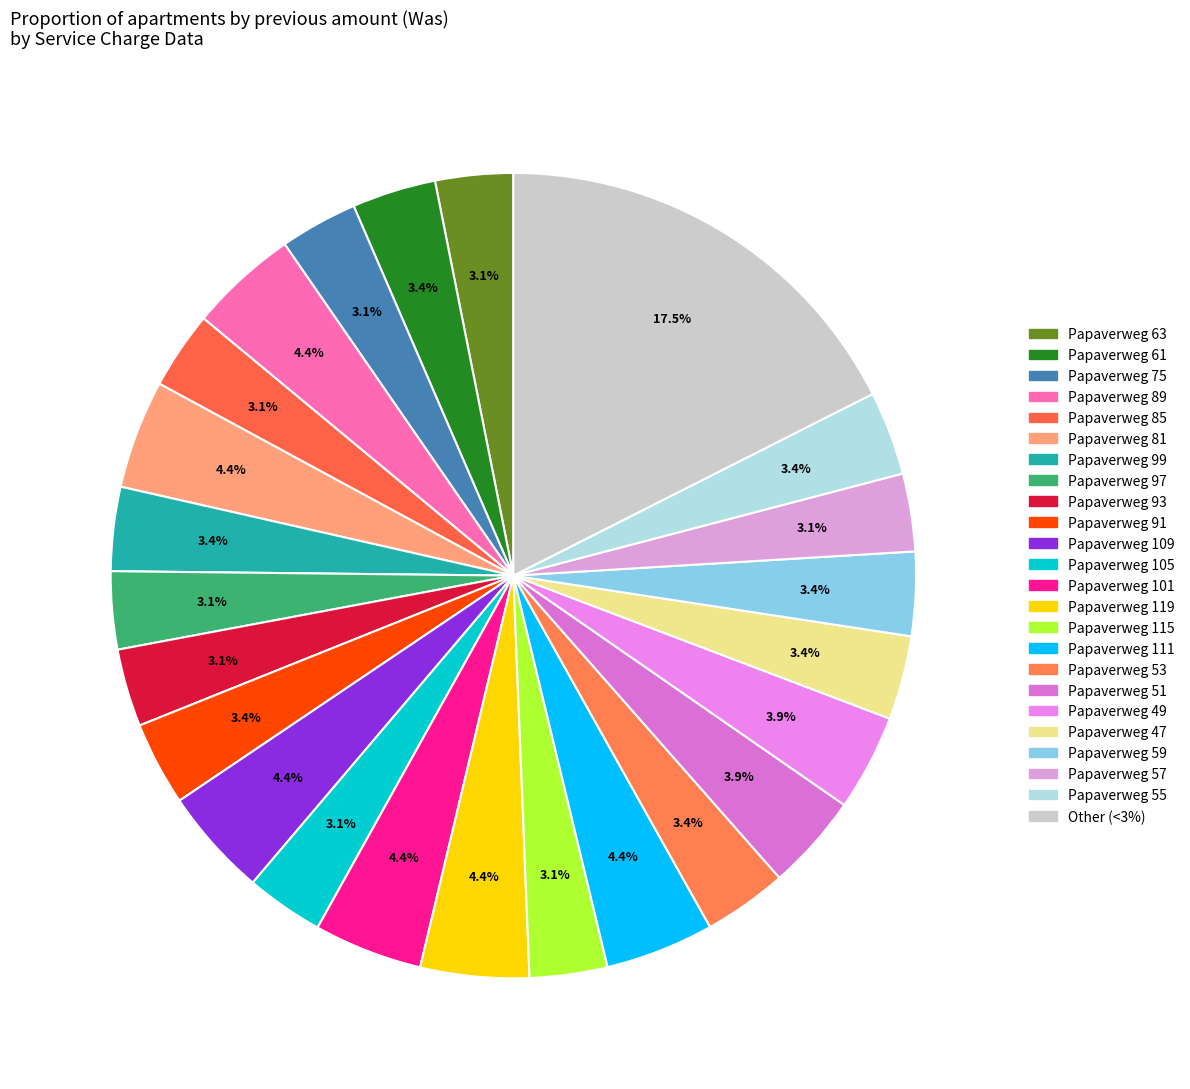

How many segments does this pie chart have?

24